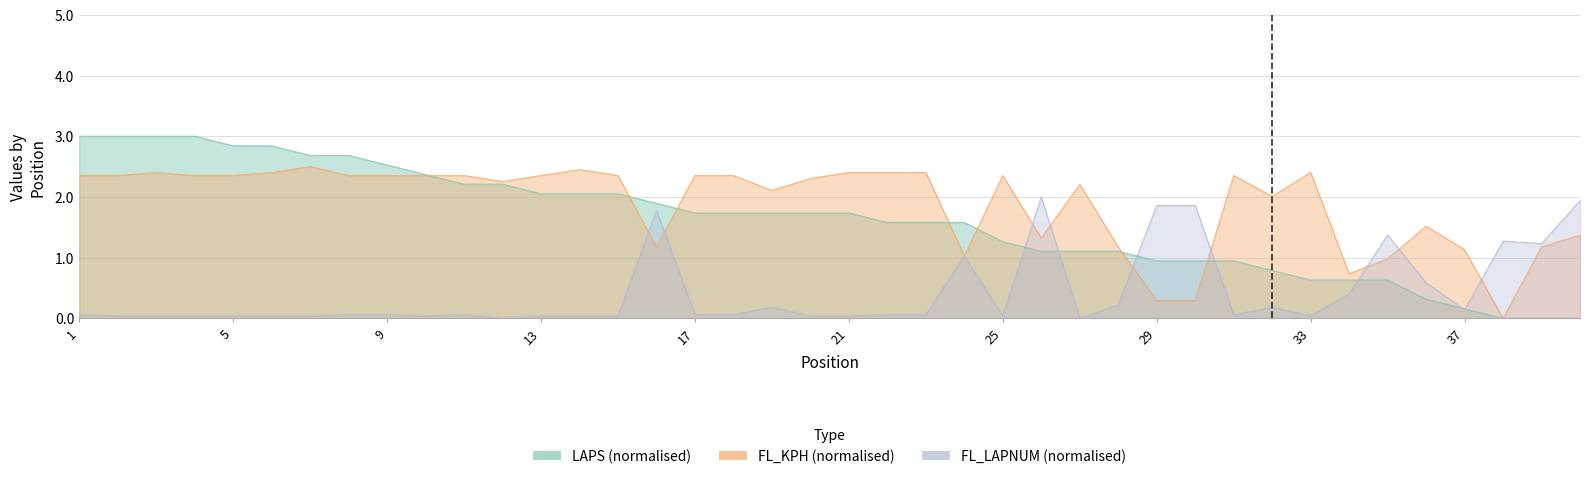

What are all the series names shown in the legend?

LAPS, FL_KPH, FL_LAPNUM